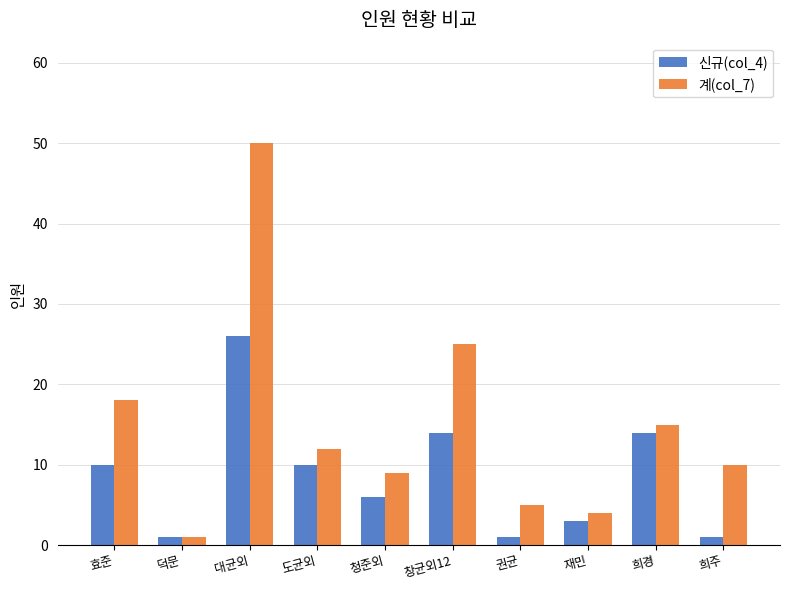

At 희주, list the series in order from smallest to largest.

신규(col_4), 계(col_7)